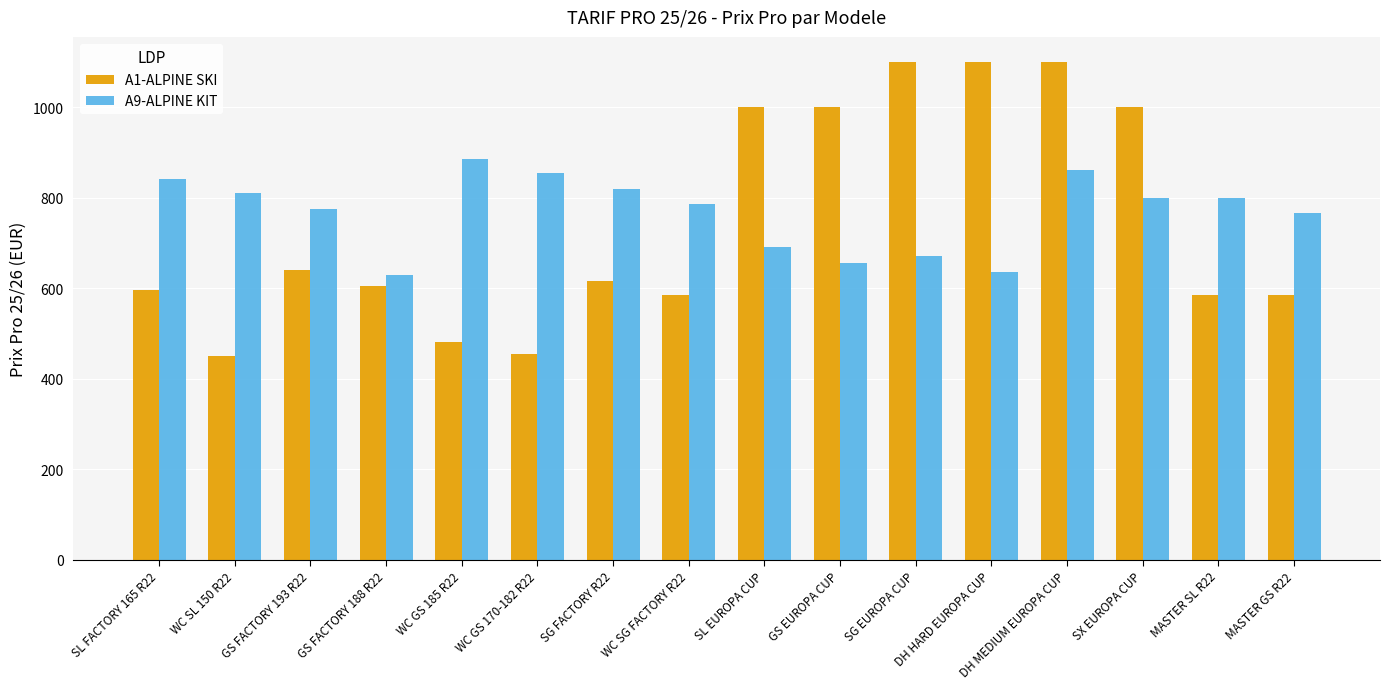

Is it true that A1-ALPINE SKI equals 1000 at GS EUROPA CUP?

True